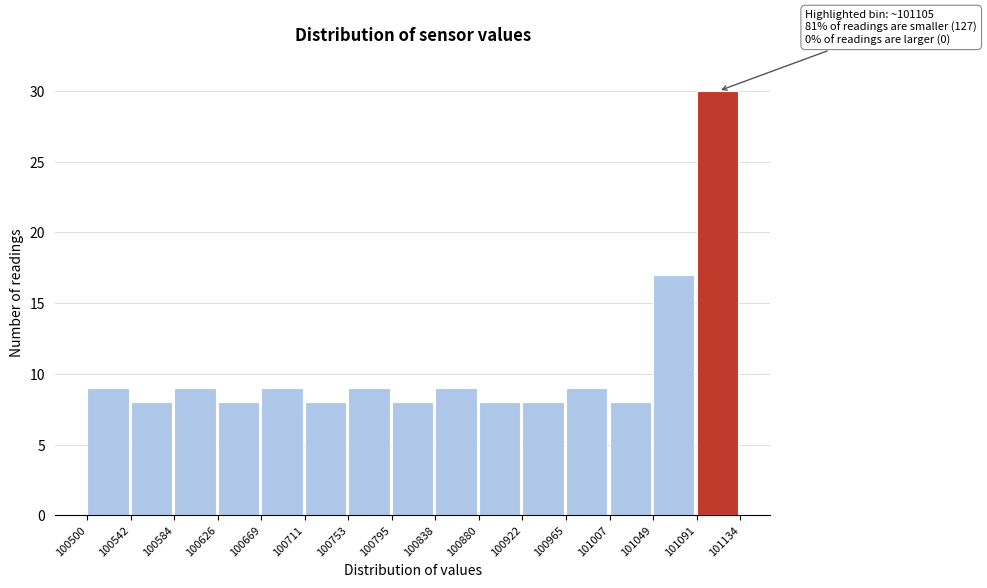

Which range on the x-axis has the tallest bar?

101091 to 101134